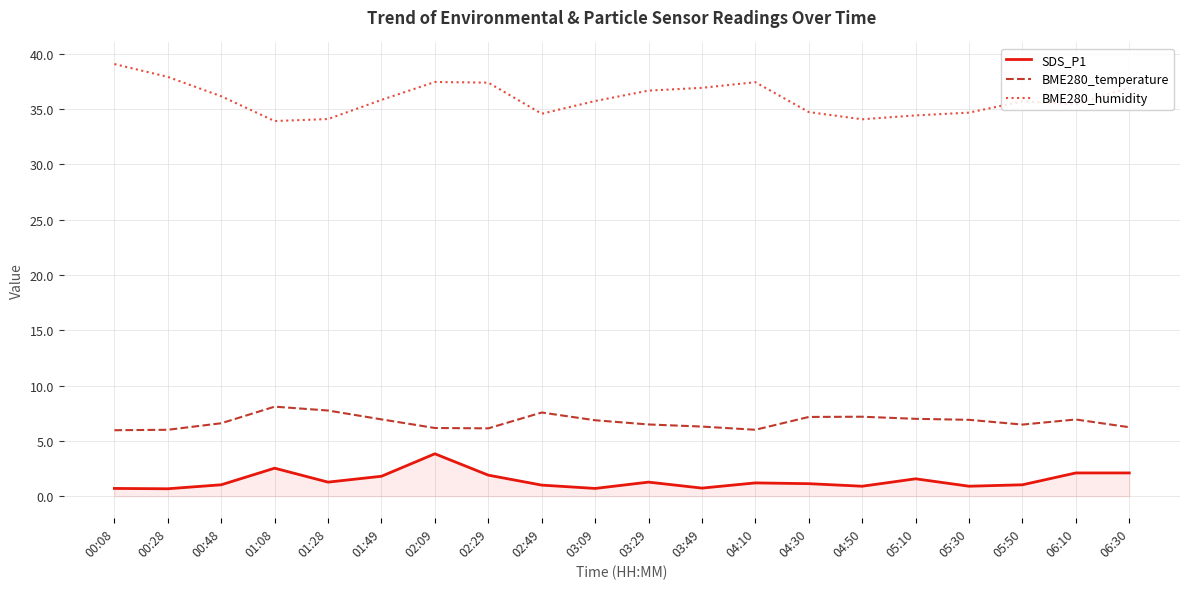

How many lines are shown in the chart?

3